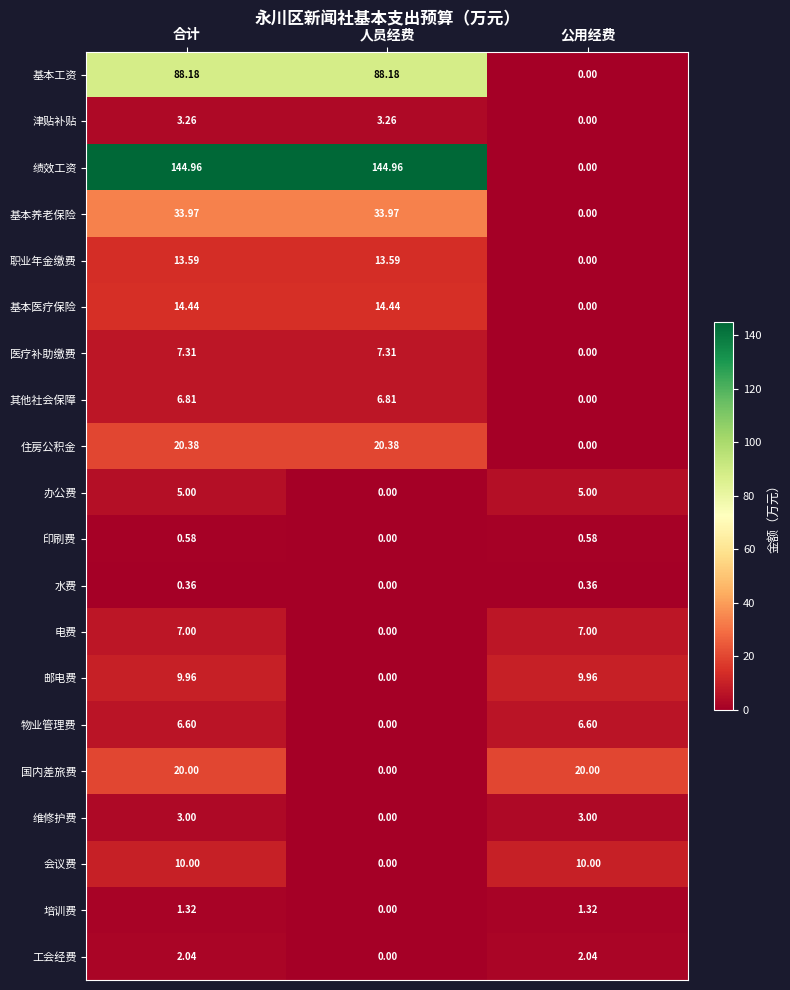

Between 人员经费 and 公用经费, which series saw the biggest shift?

绩效工资